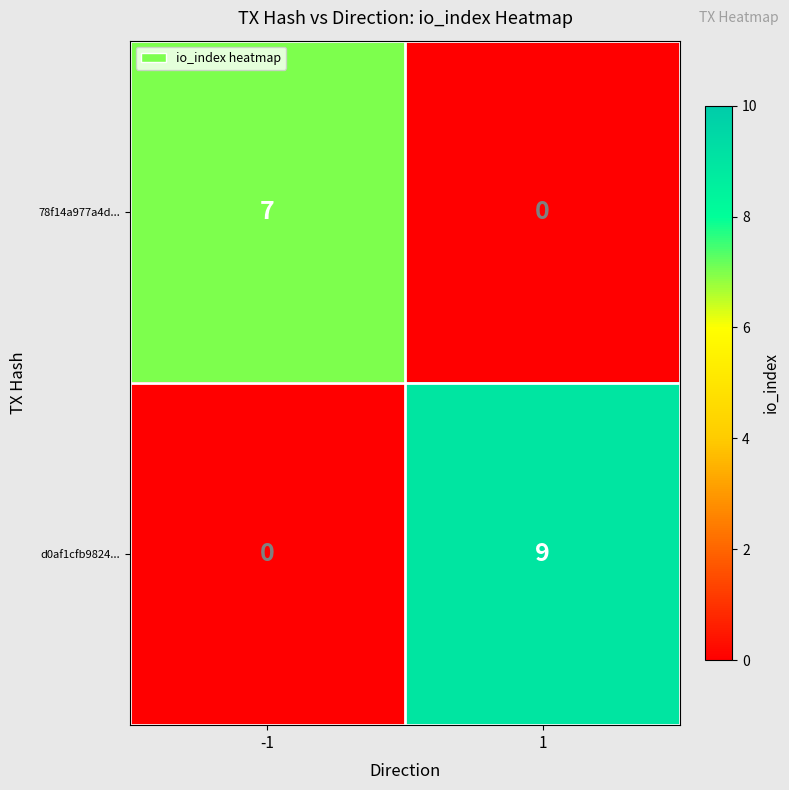

What is the total value across all series at 1?

9